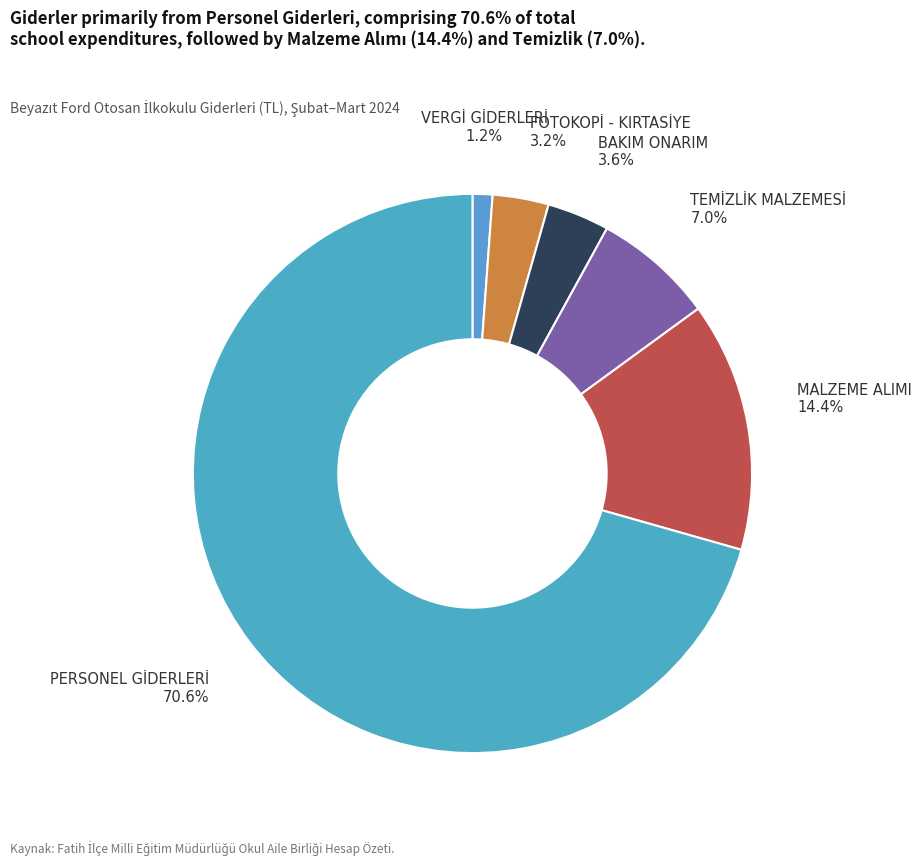

What is the smallest slice in the pie chart?

VERGİ GİDERLERİ